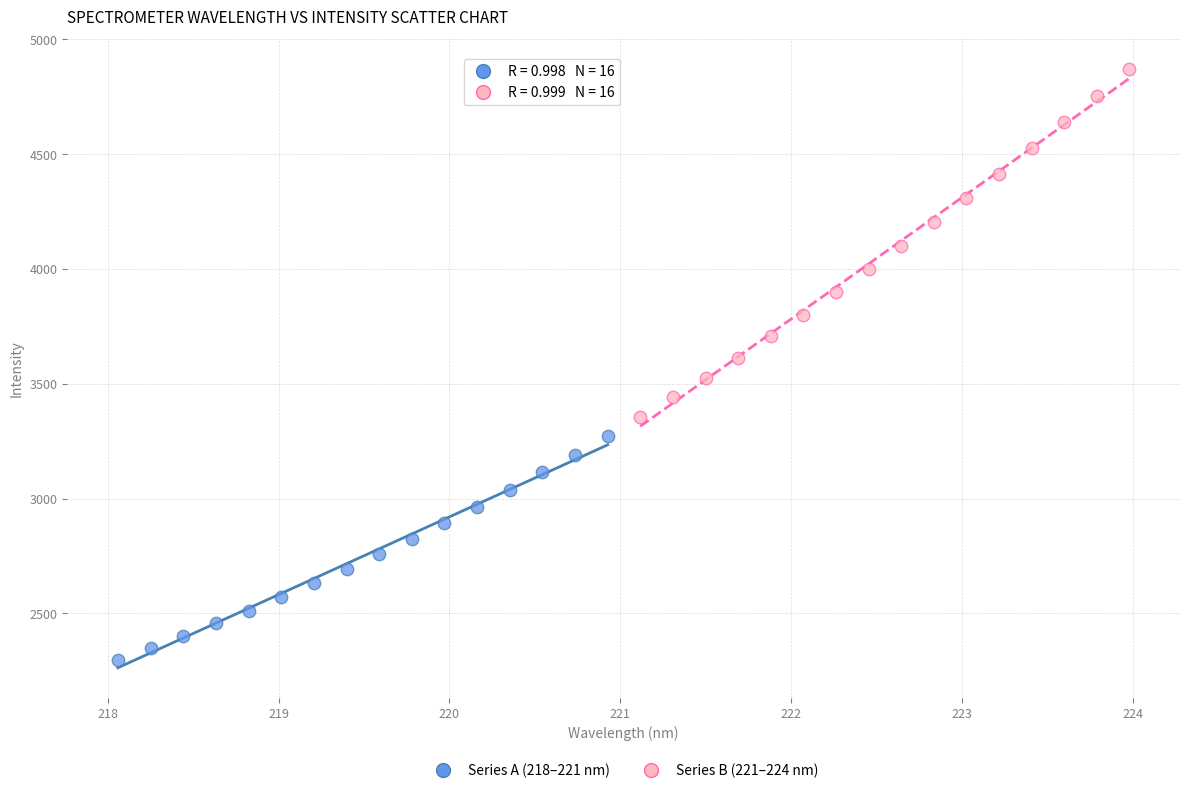

Which series contains the lowest Y value?

Series A (218–221 nm)